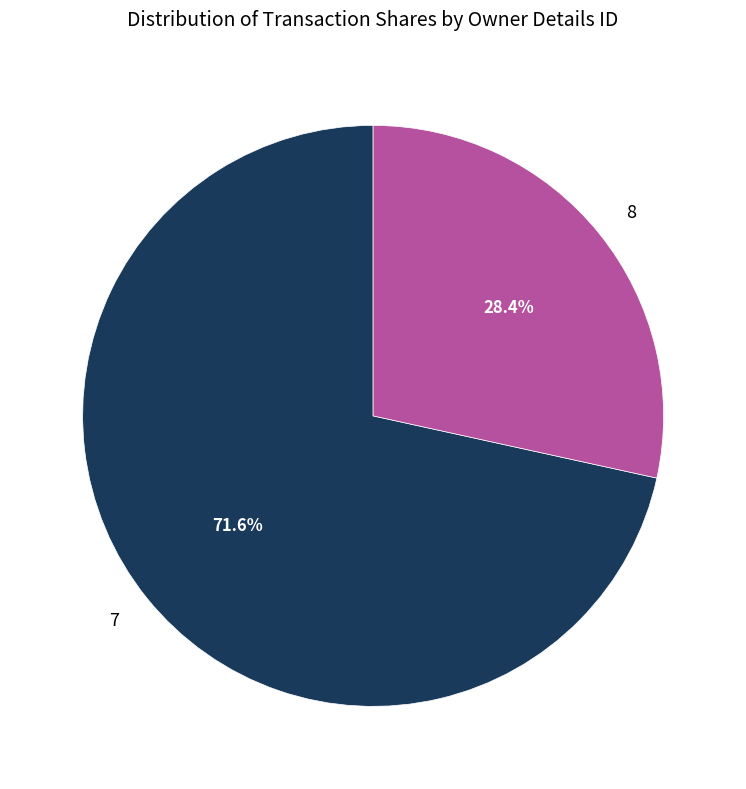

Approximately how many times larger is the value at 8 compared to 7?

0.4